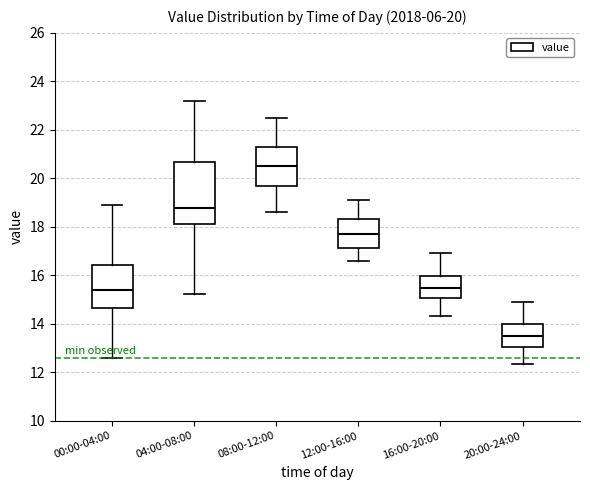

Which box is the tallest, from its lower edge to its upper edge?

04:00-08:00